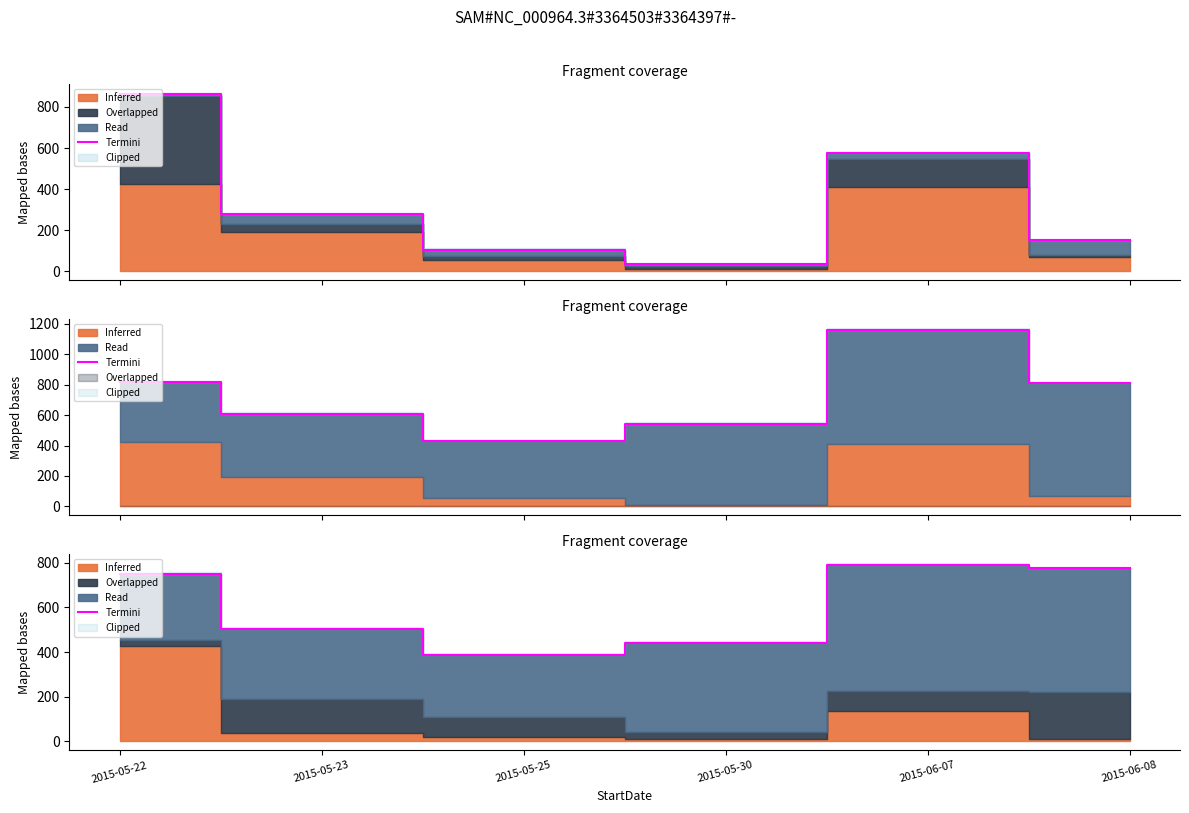

Where is the first local maximum?

2015-06-07